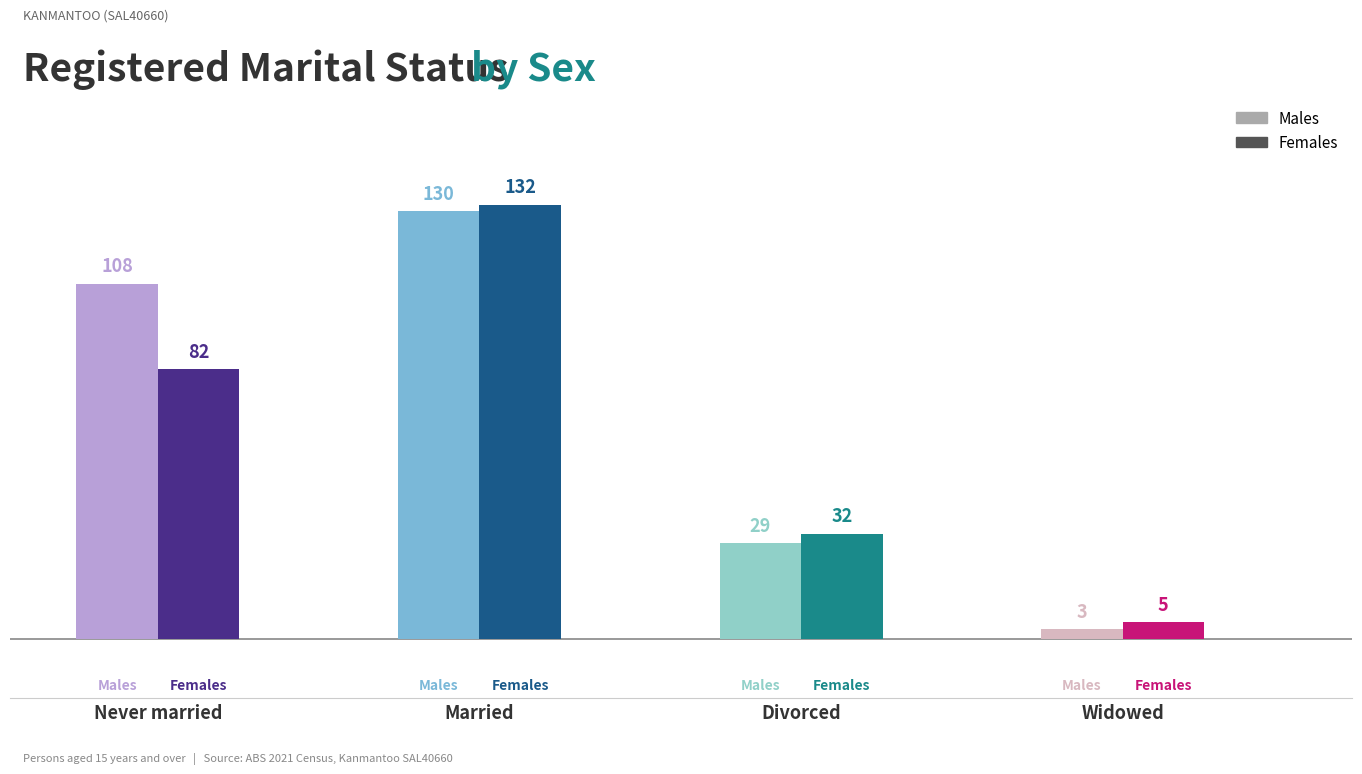

What is the label of the 2nd bar from the left?

Females